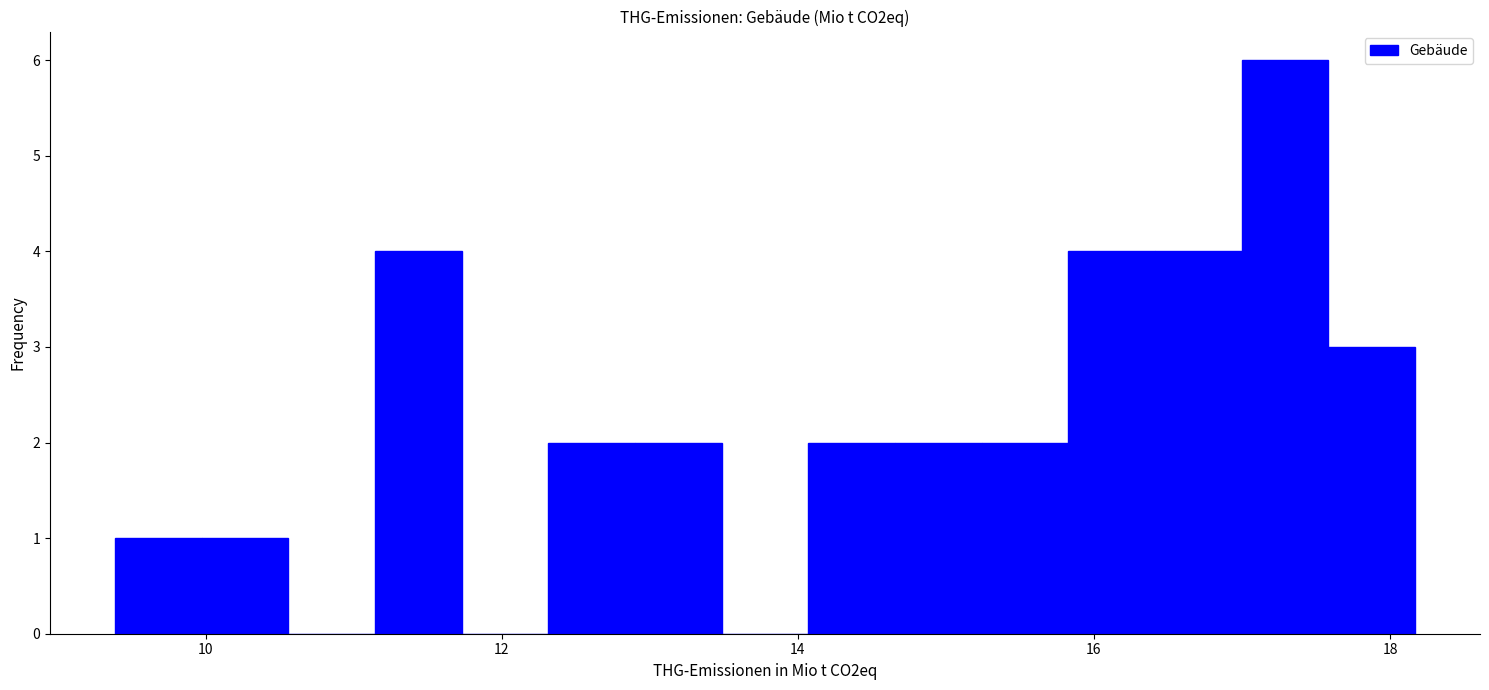

Around what value on the x-axis is the tallest bar? Give the approximate position of its centre, as read against the axis.

17.2